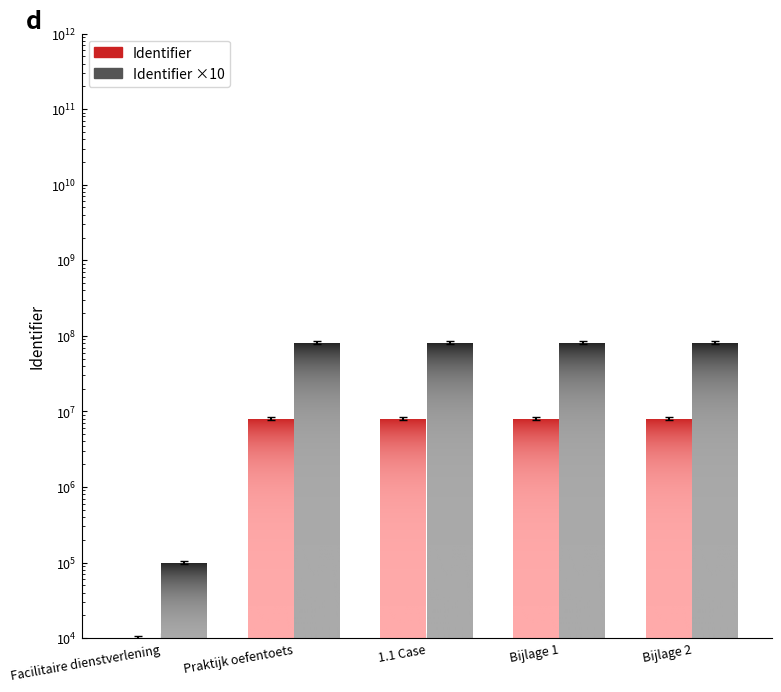

Reading right to left, extract all data points from this chart.

Identifier: 8080370	8080368	8080362	8080359	10000
Identifier ×10: 80803700	80803680	80803620	80803590	100000